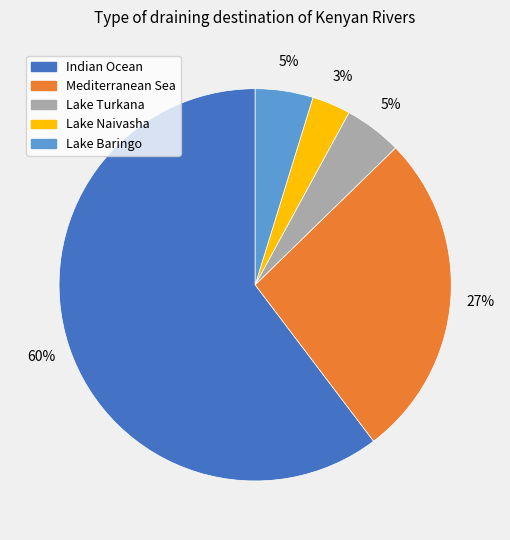

What percentage is the Lake Baringo slice, to the nearest percent?

5%